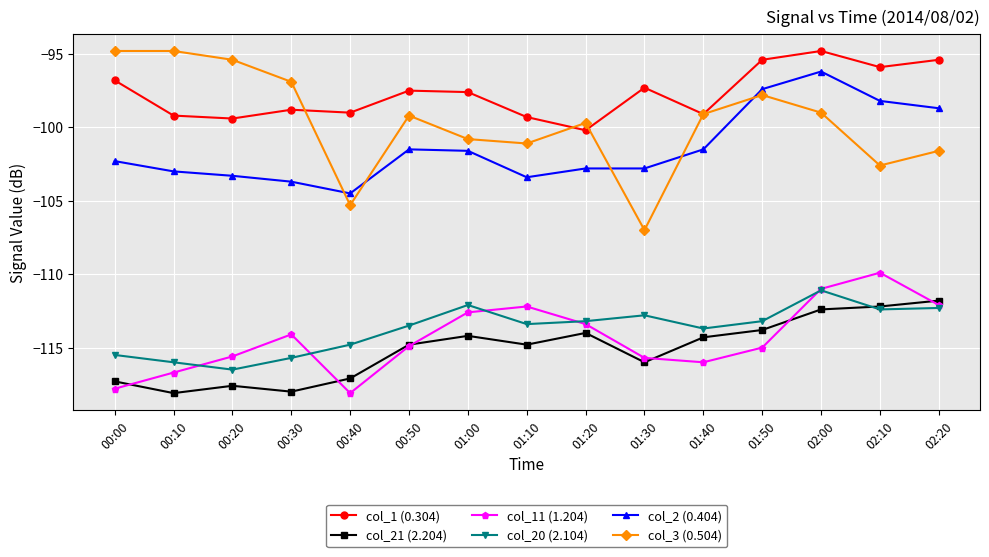

At which category does col_3 (0.504) reach its first local valley?

00:40